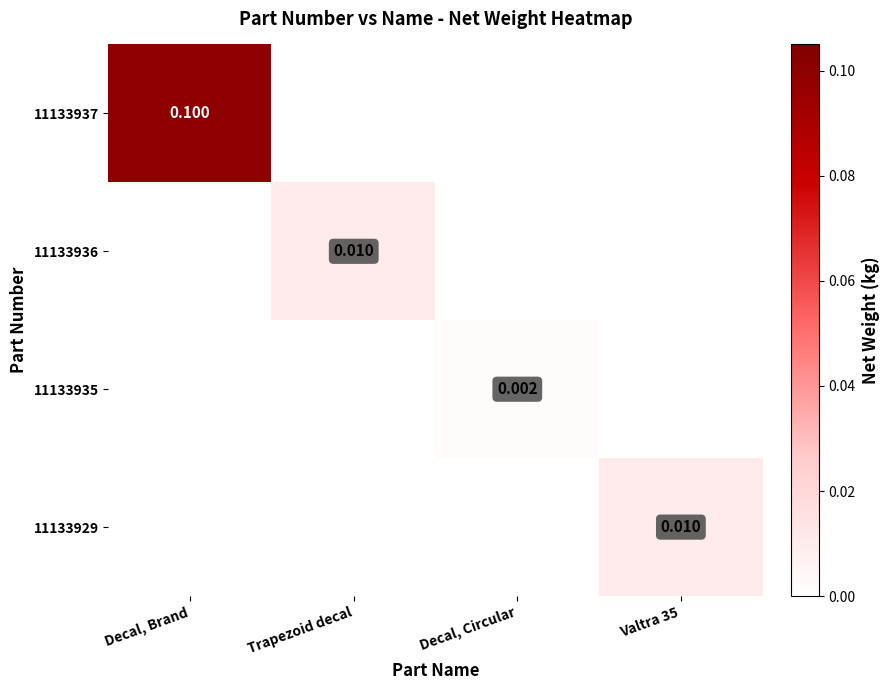

Count the 11133935 values in the range 0 to 1.

4